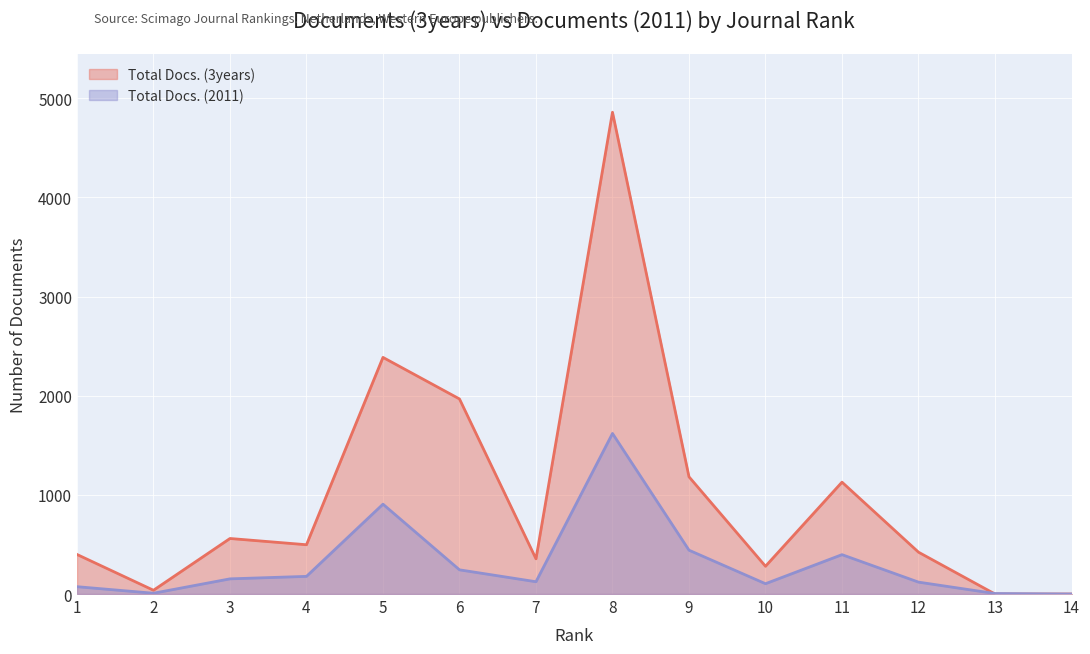

True or false: Total Docs. (2011) has a value of 5 at 13.

True